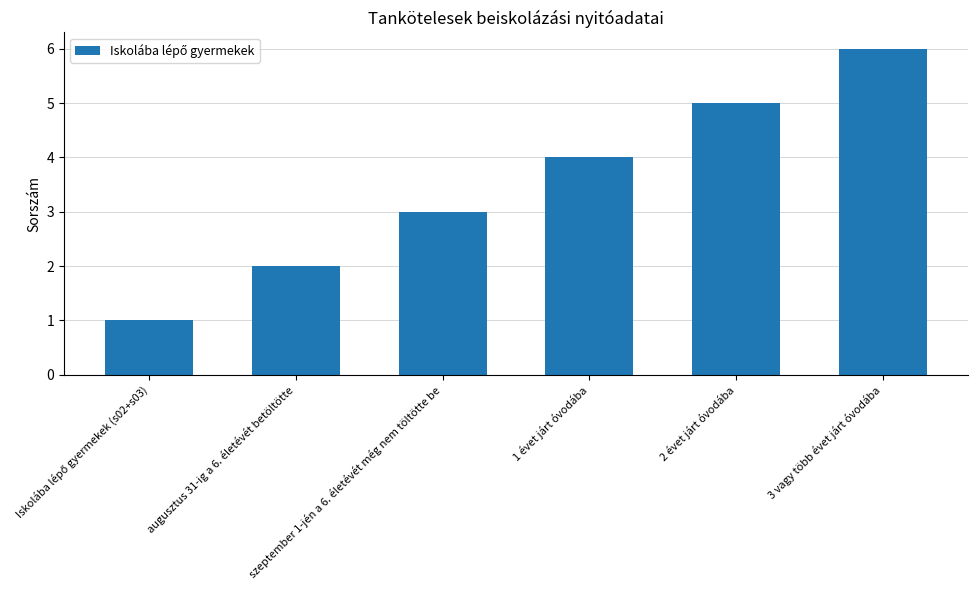

What is the difference between the maximum and second lowest values?

4